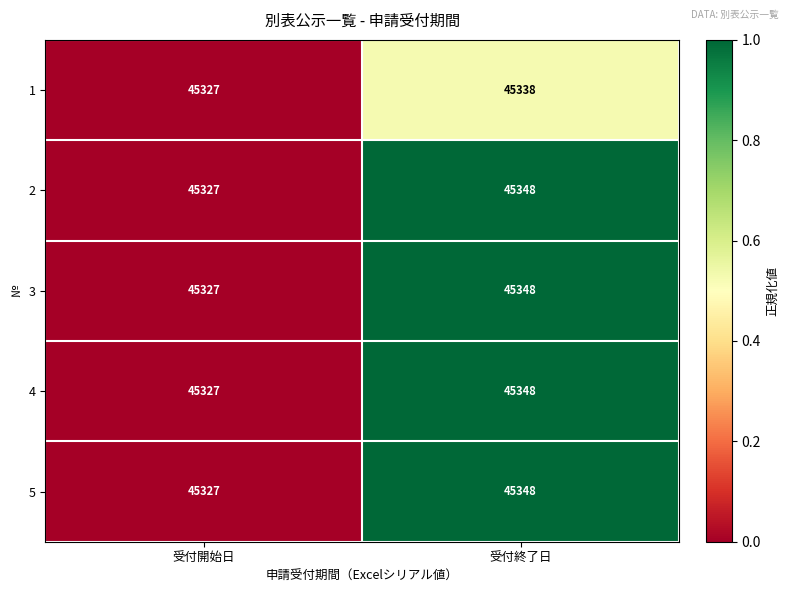

What is the difference between the highest and lowest values at 受付終了日?

10